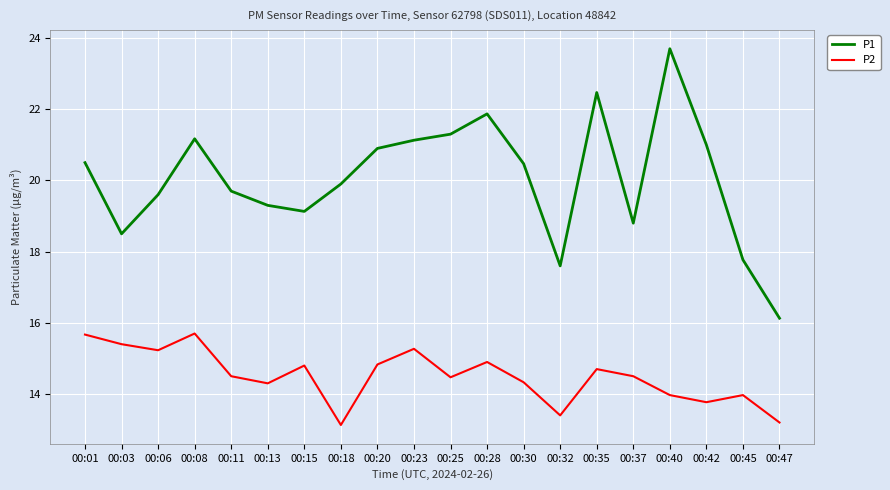

Which category has the lowest value in the P1 series?

00:47